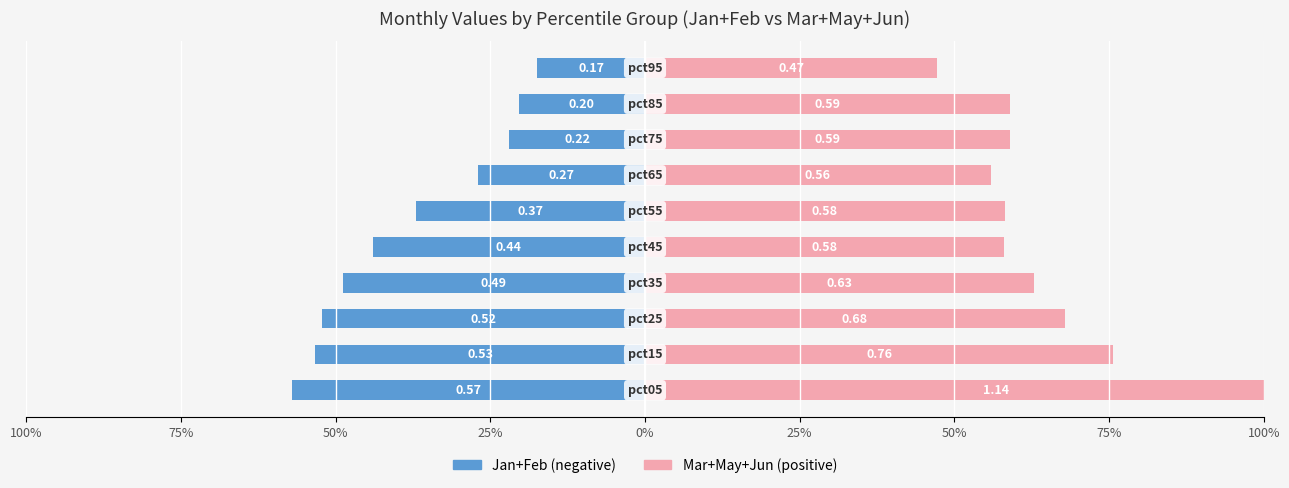

At how many categories does at least one series exceed 0?

10